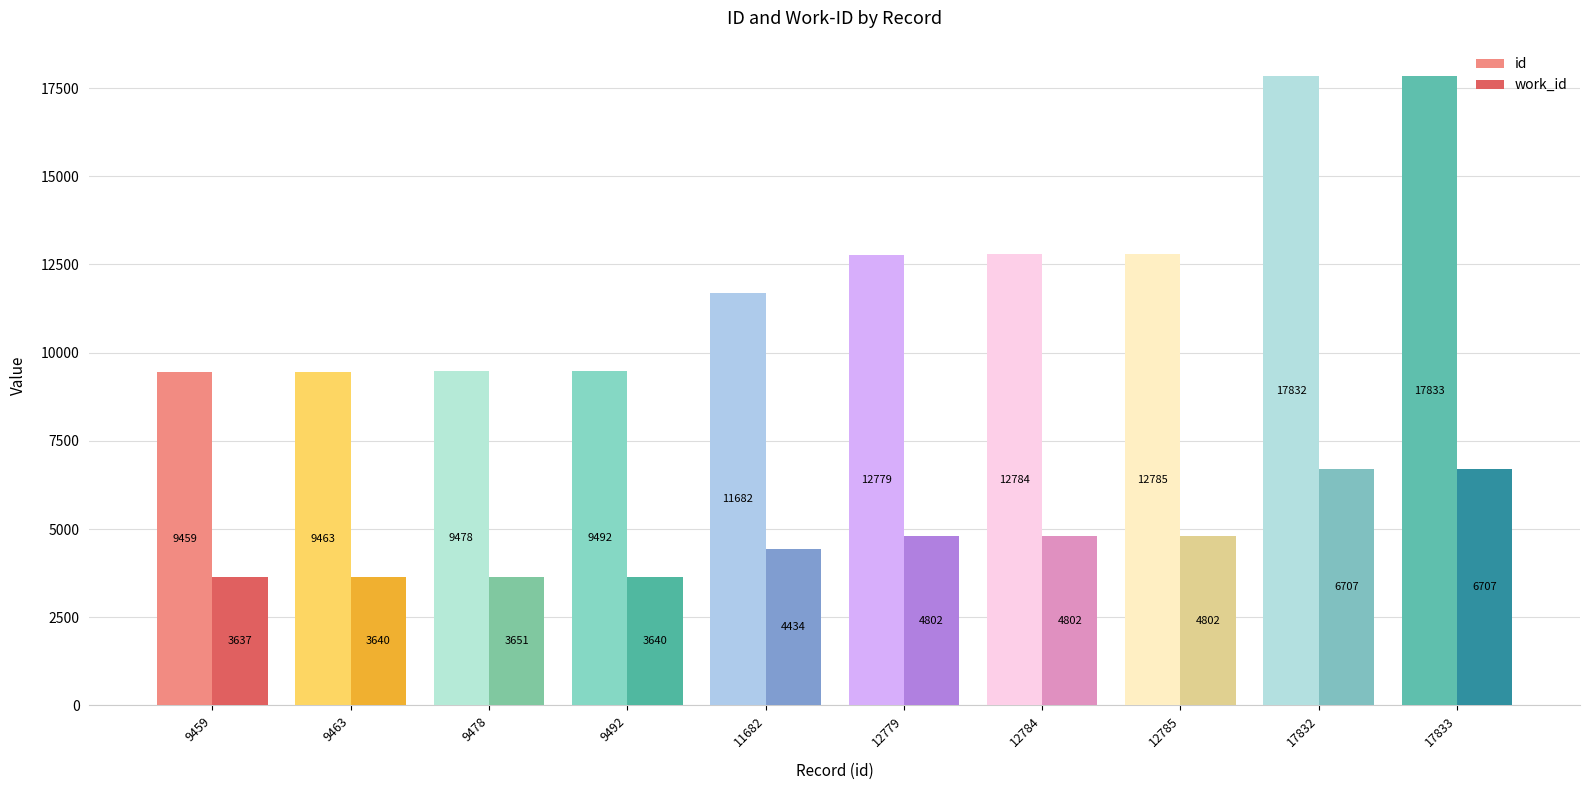

Rank the categories by id value from lowest to highest.

9459, 9463, 9478, 9492, 11682, 12779, 12784, 12785, 17832, 17833